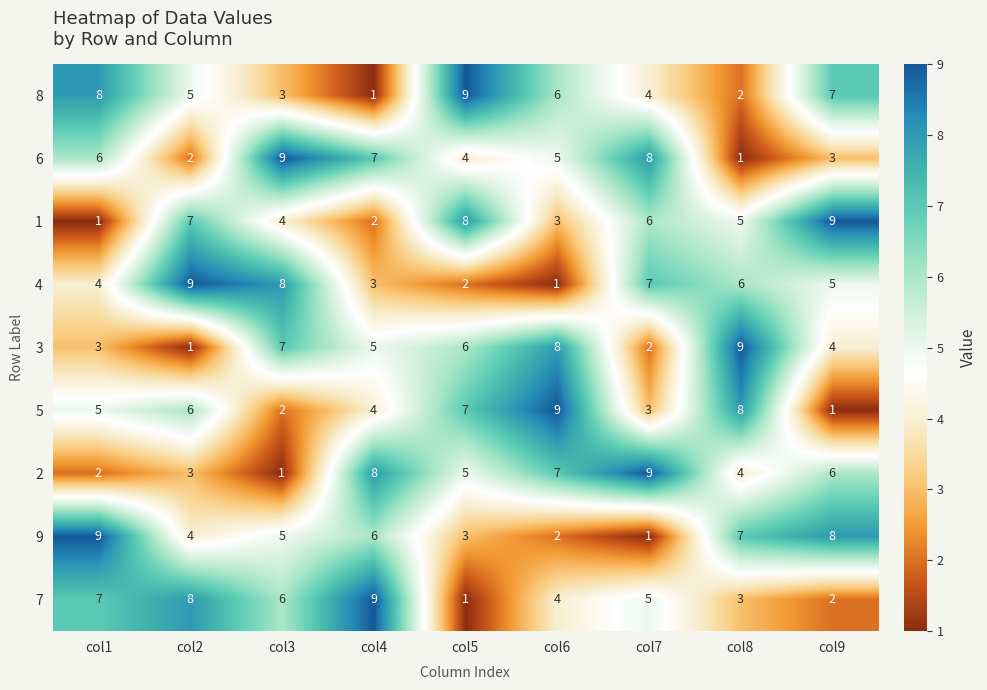

Count the number of data series in this chart.

9